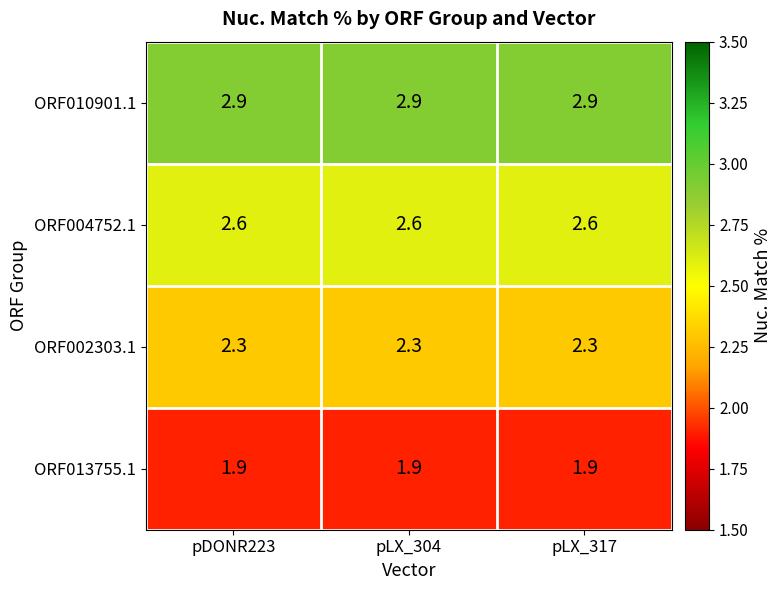

List the series in order of their overall mean, lowest first.

ORF013755.1, ORF002303.1, ORF004752.1, ORF010901.1